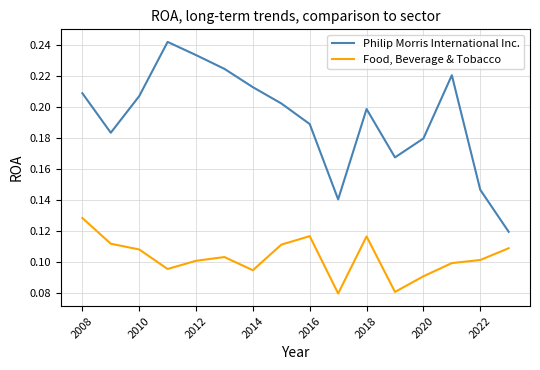

True or false: Philip Morris International Inc. and Food, Beverage & Tobacco cross at least once.

False